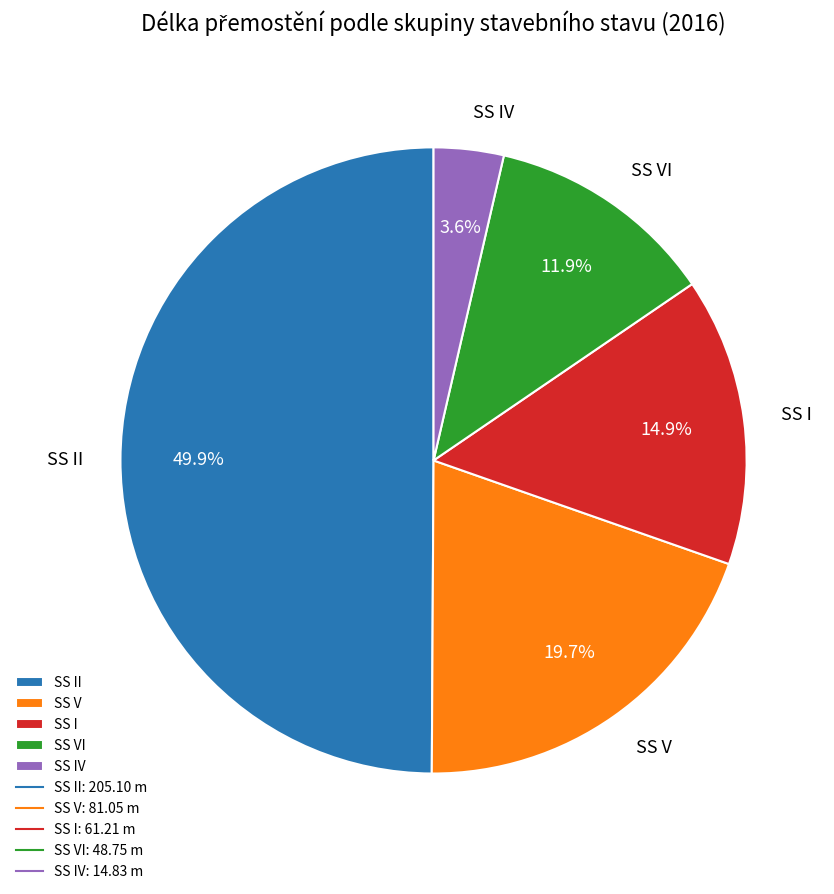

Does SS V account for over 50% of the chart?

No